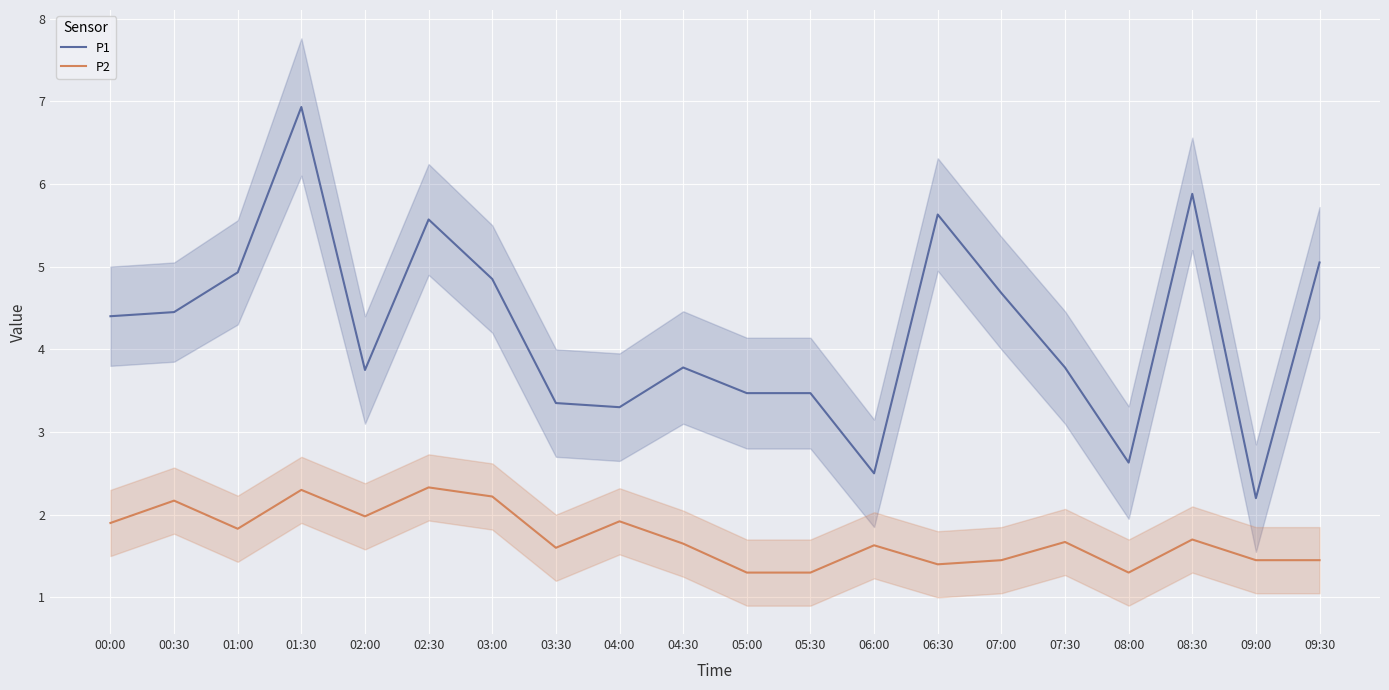

Is it true that P1 equals 5.9 at 02:00?

False